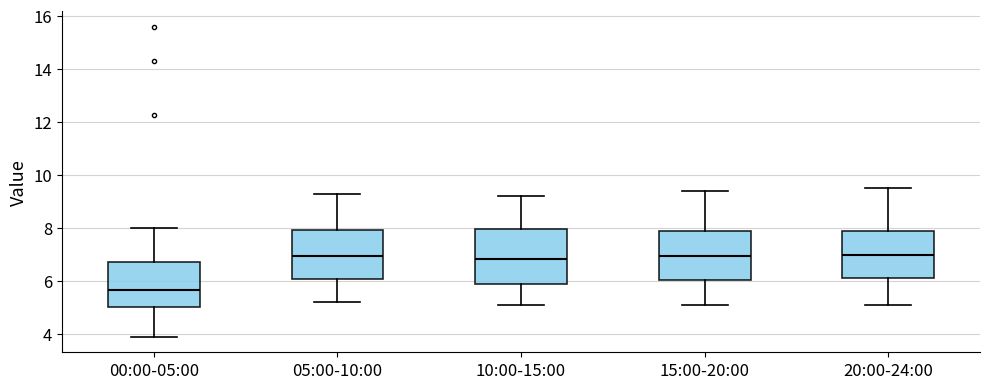

Which box is the tallest, from its lower edge to its upper edge?

10:00-15:00